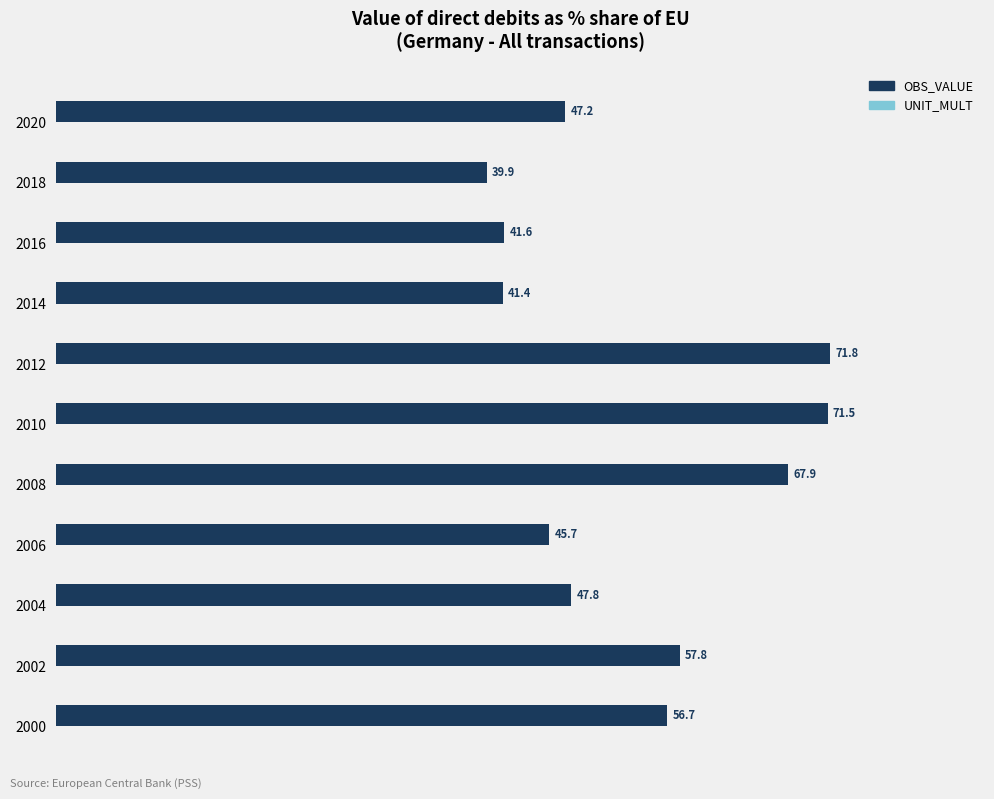

The chart shows a value of 28.9 at 2012. True or false?

False